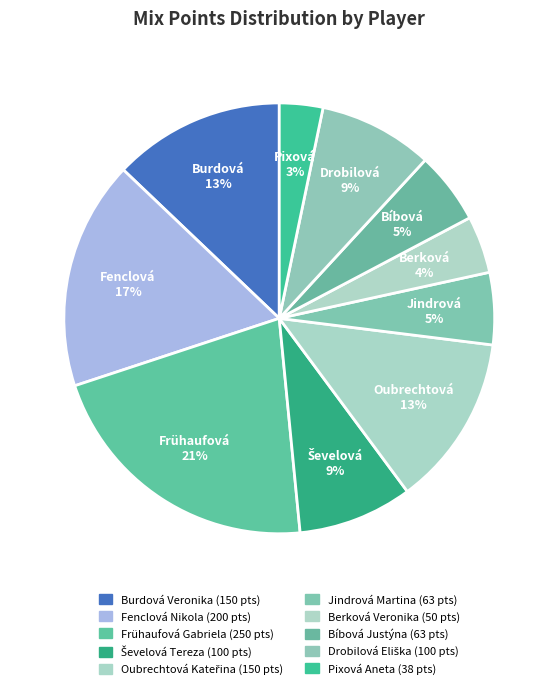

Between Pixová Aneta and Drobilová Eliška, which is larger?

Drobilová Eliška